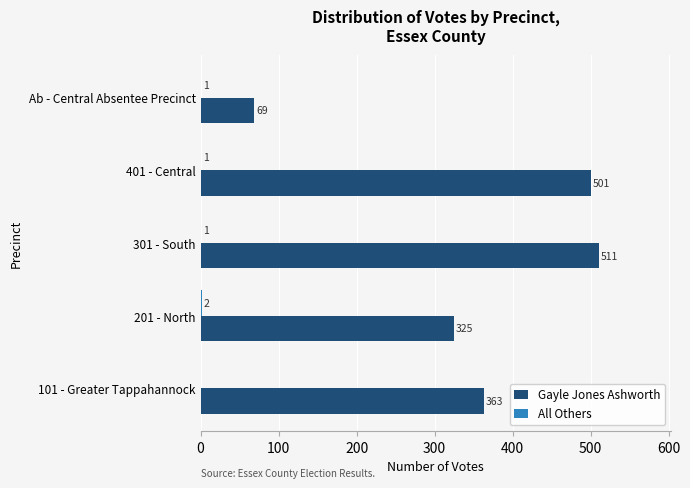

What is the approximate value of Gayle Jones Ashworth at 201 - North?

325